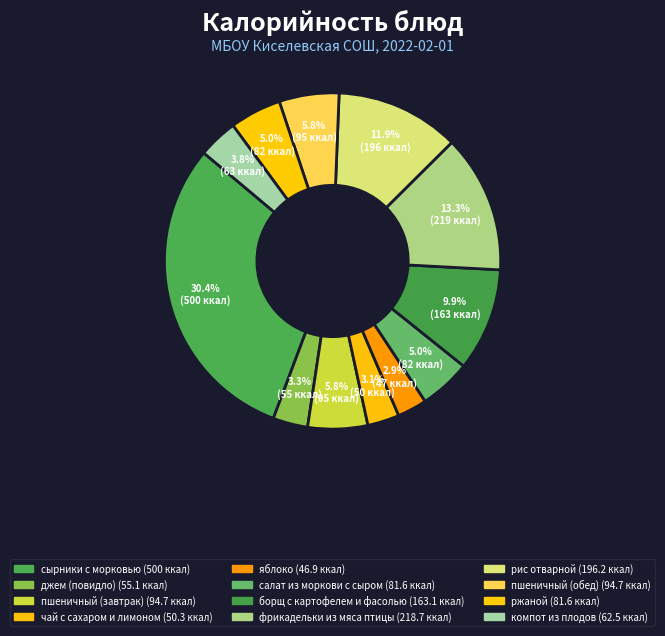

Which slice is the smallest?

яблоко